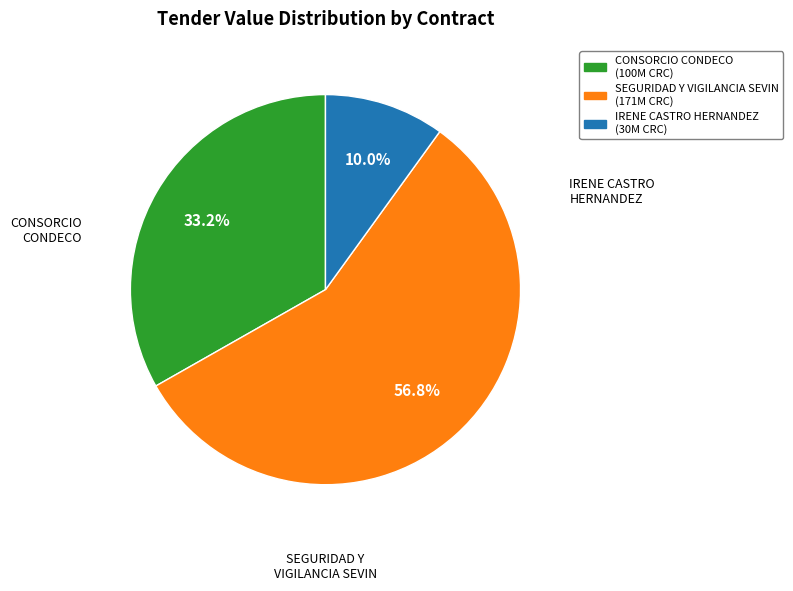

How many segments does this pie chart have?

3